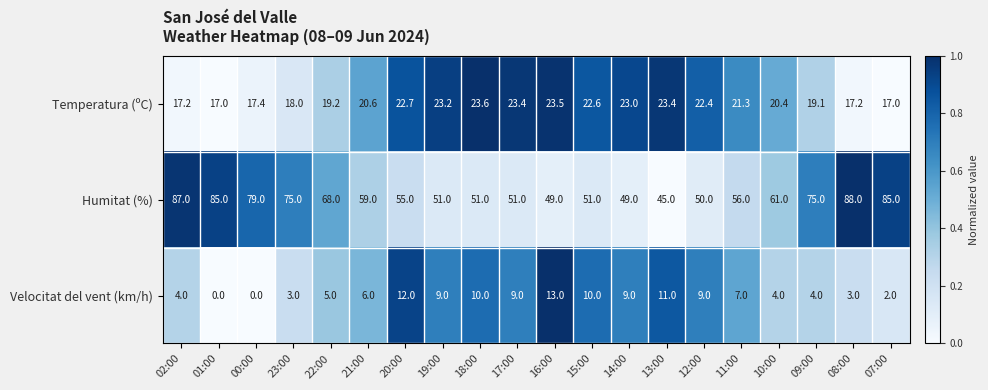

Which label corresponds to the largest value in the chart?

08:00